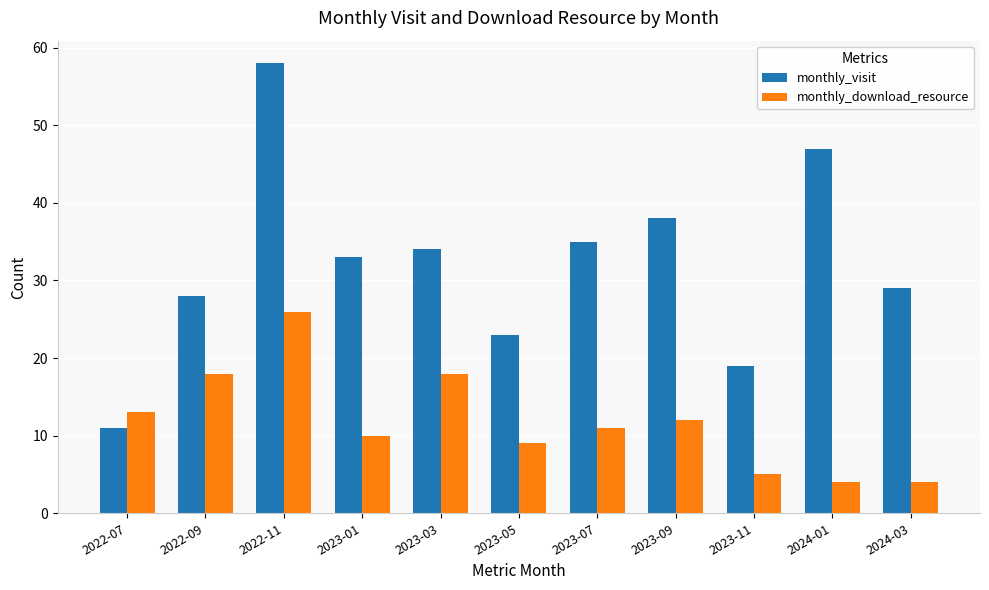

Which category has the highest value across all series?

2022-11